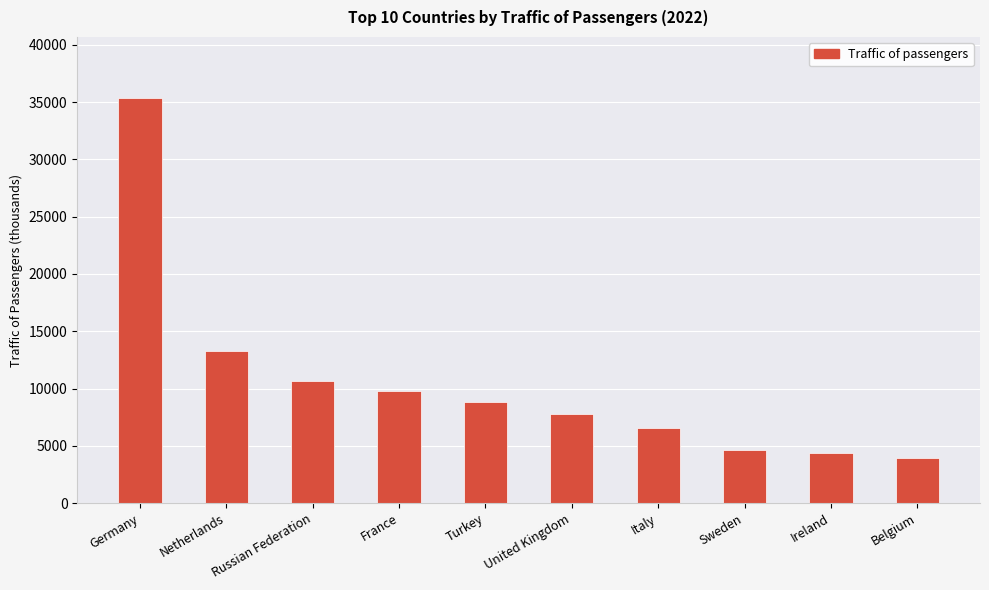

How many series are shown in this chart?

1